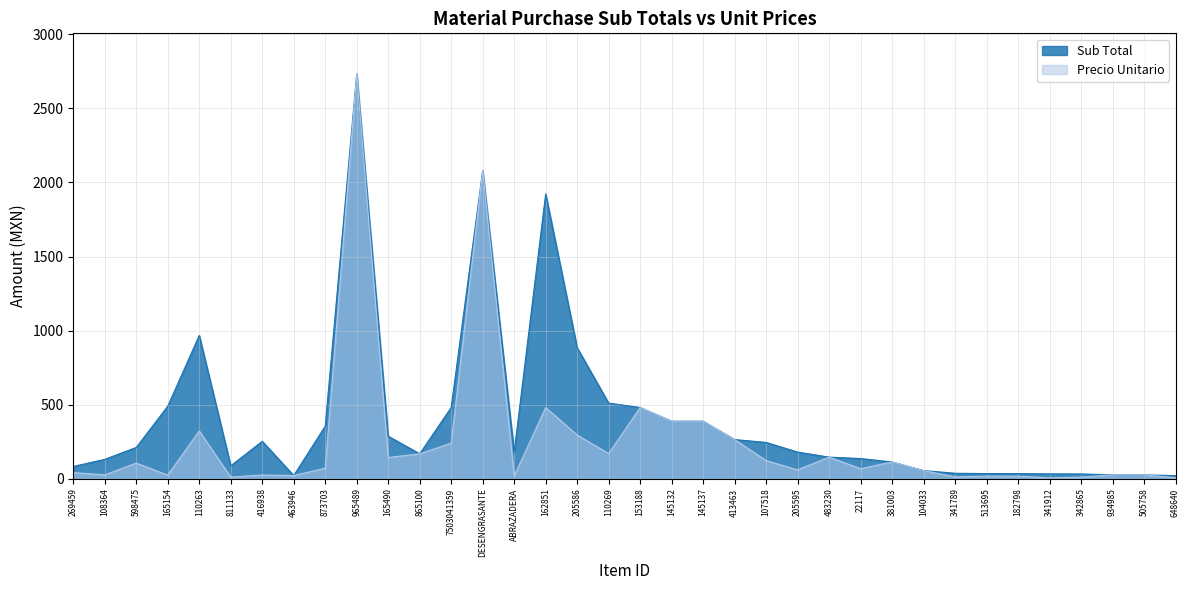

List the series in order of their overall mean, highest first.

Sub Total, Precio Unitario